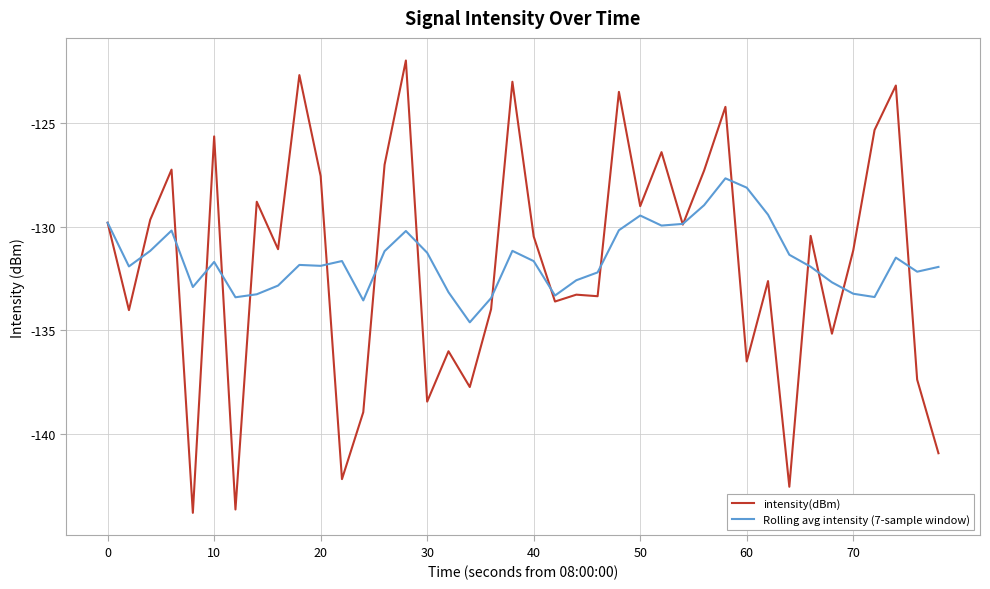

Rank the series by their maximum value, from lowest to highest.

Rolling avg intensity (7-sample window), intensity(dBm)